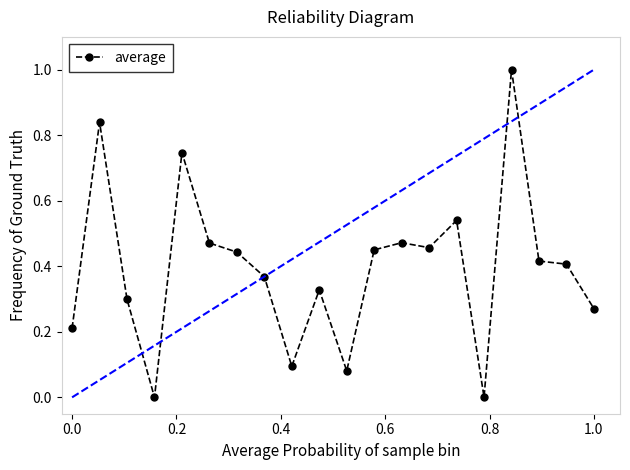

True or false: average has more than 2 interior local peaks.

True